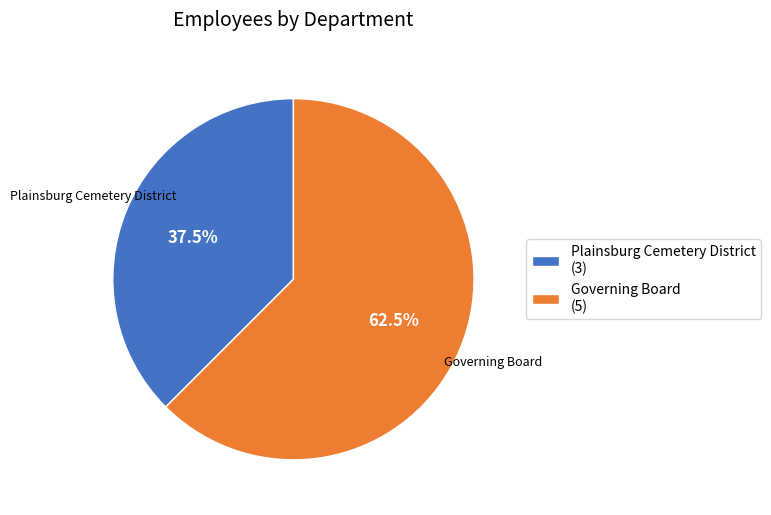

How many slices are in this pie chart?

2